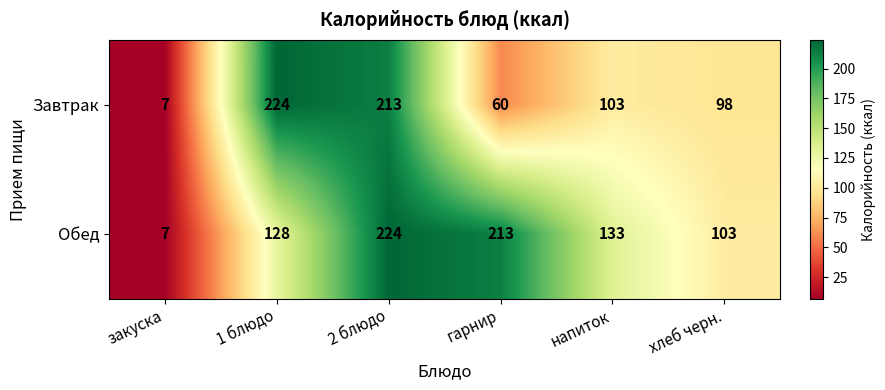

What is the difference between the maximum and minimum values in the Завтрак series?

217